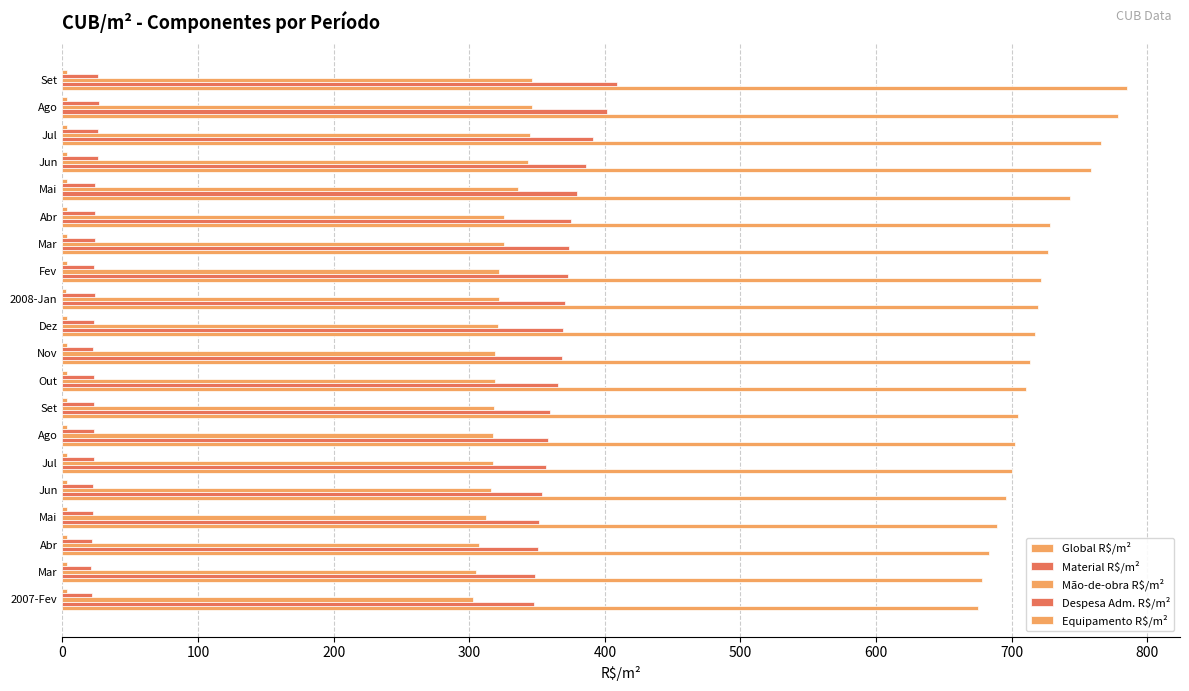

How many series are shown in this chart?

5